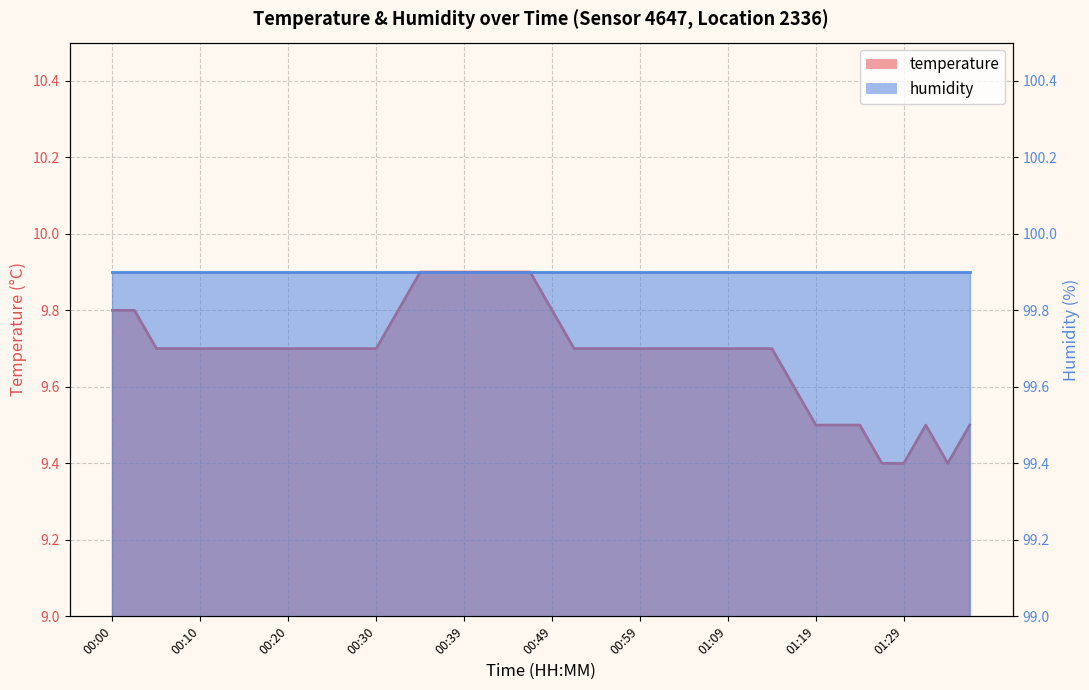

What is the smallest value displayed?

9.4